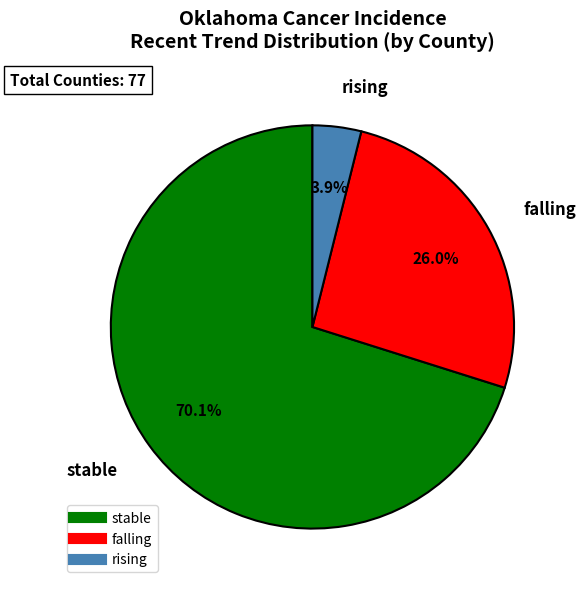

Is it true that rising is 17% of the pie?

False